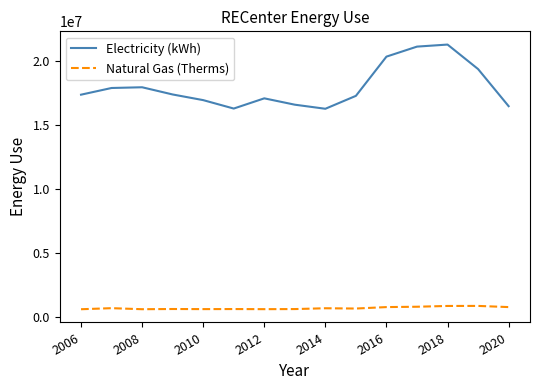

Does the chart have visible grid lines?

No